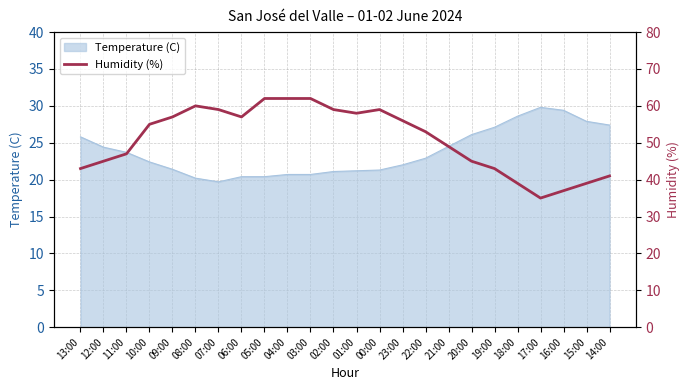

What is the maximum value for Temperature (C)?

29.8